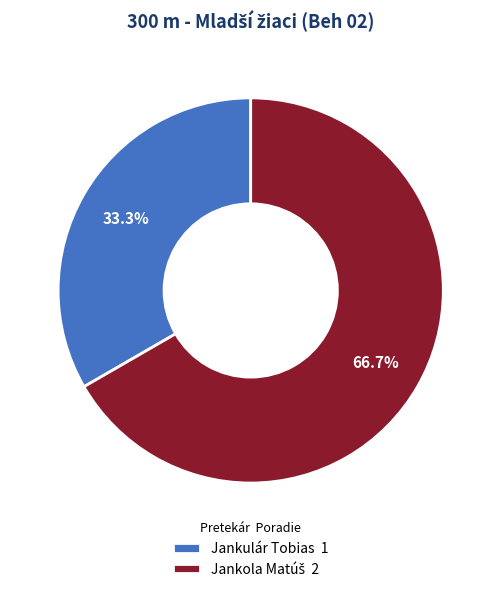

How much of the chart is everything except Jankulár Tobias 1?

66.7%